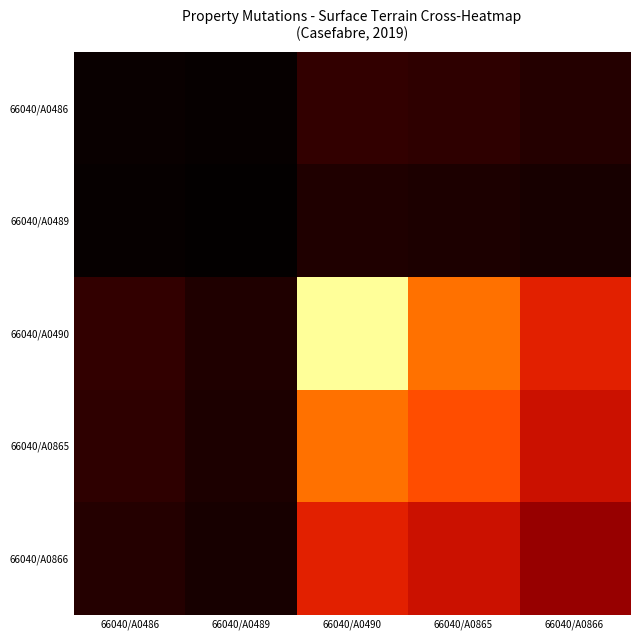

Reading left to right, list all the values displayed in this chart.

66040/A0486: 66040/A0486=0.0	66040/A0489=0.0	66040/A0490=0.2	66040/A0865=0.2	66040/A0866=0.1
66040/A0489: 66040/A0486=0.0	66040/A0489=0.0	66040/A0490=0.1	66040/A0865=0.1	66040/A0866=0.1
66040/A0490: 66040/A0486=0.2	66040/A0489=0.1	66040/A0490=1.0	66040/A0865=0.9	66040/A0866=0.7
66040/A0865: 66040/A0486=0.2	66040/A0489=0.1	66040/A0490=0.9	66040/A0865=0.8	66040/A0866=0.7
66040/A0866: 66040/A0486=0.1	66040/A0489=0.1	66040/A0490=0.7	66040/A0865=0.7	66040/A0866=0.5